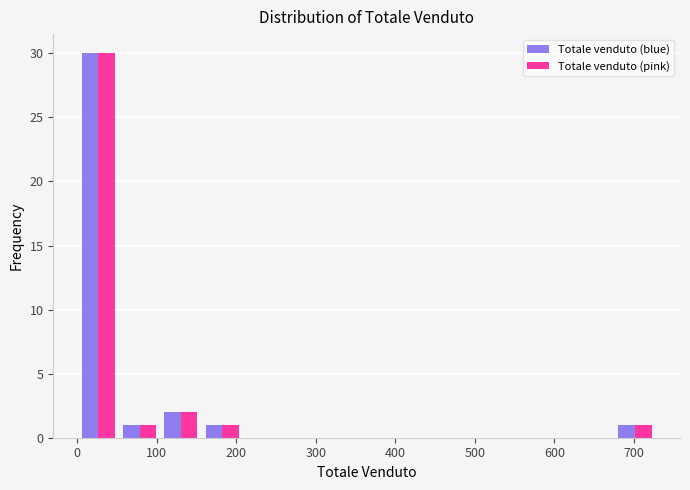

Reading left to right, transcribe this chart: for each range on the x-axis, give the height of each series' bar. Neither the bar edges nor the heights are printed on the chart, so give them approximately, as read against the axes.

0 to 50: Totale venduto (blue)=30	Totale venduto (pink)=30
50 to 100: Totale venduto (blue)=1	Totale venduto (pink)=1
100 to 160: Totale venduto (blue)=2	Totale venduto (pink)=2
160 to 210: Totale venduto (blue)=1	Totale venduto (pink)=1
210 to 260: Totale venduto (blue)=0	Totale venduto (pink)=0
260 to 310: Totale venduto (blue)=0	Totale venduto (pink)=0
310 to 360: Totale venduto (blue)=0	Totale venduto (pink)=0
360 to 420: Totale venduto (blue)=0	Totale venduto (pink)=0
420 to 470: Totale venduto (blue)=0	Totale venduto (pink)=0
470 to 520: Totale venduto (blue)=0	Totale venduto (pink)=0
520 to 570: Totale venduto (blue)=0	Totale venduto (pink)=0
570 to 620: Totale venduto (blue)=0	Totale venduto (pink)=0
620 to 680: Totale venduto (blue)=0	Totale venduto (pink)=0
680 to 730: Totale venduto (blue)=1	Totale venduto (pink)=1